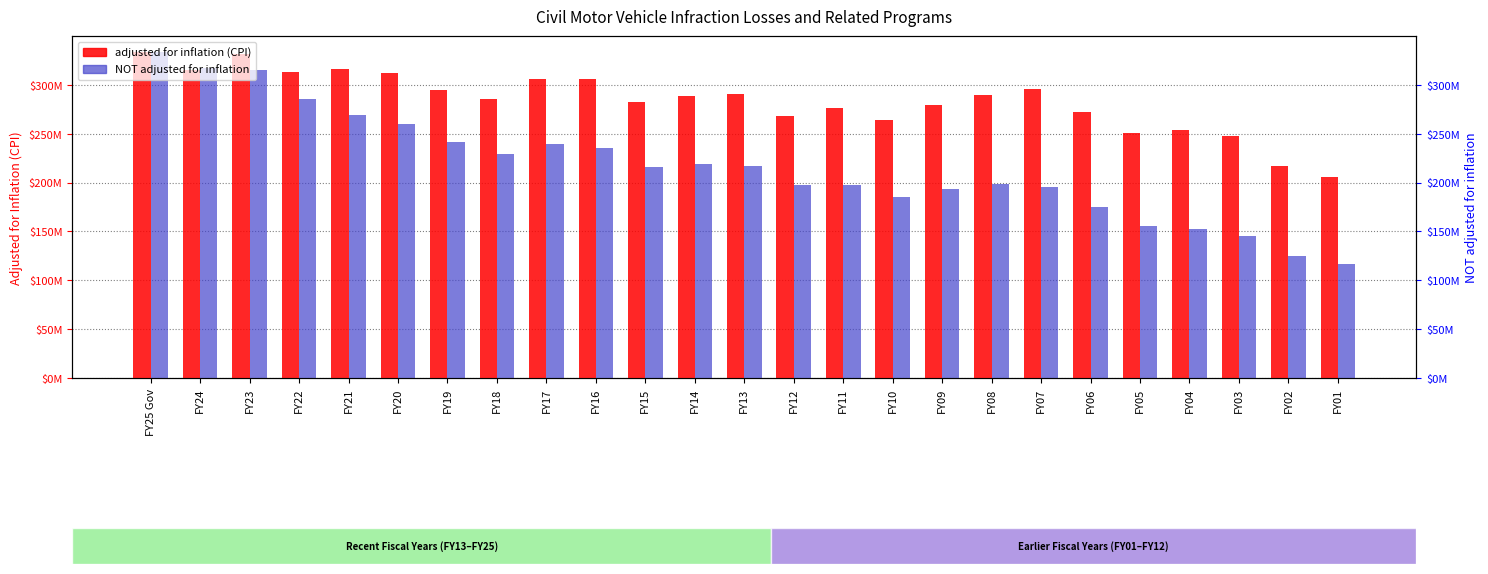

What is the sum of the NOT adjusted for inflation values at FY11 and FY09?

391186793